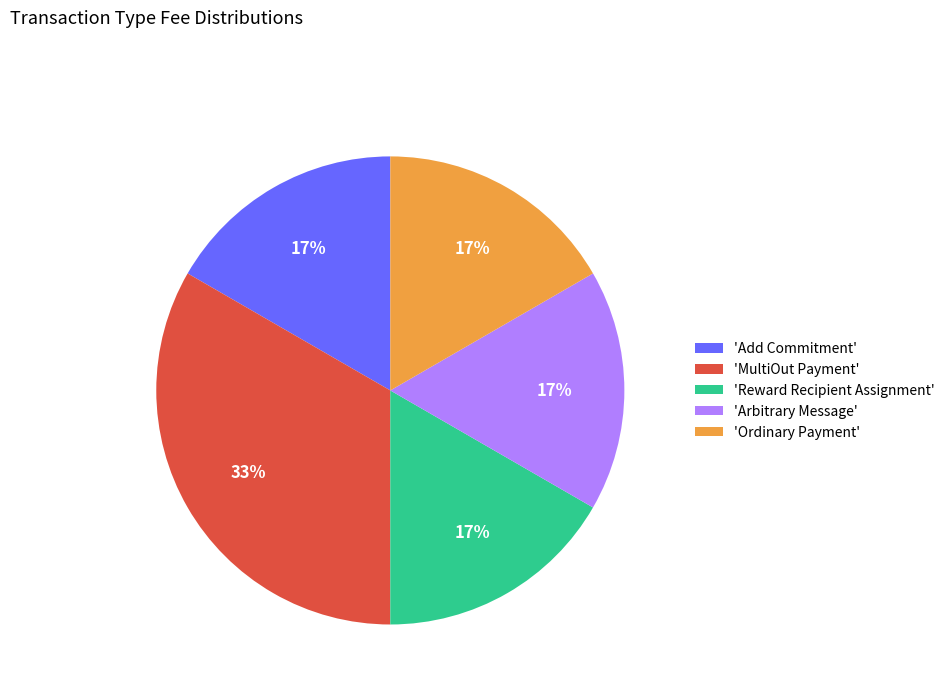

True or false: 'Ordinary Payment' accounts for 17% of the total.

True